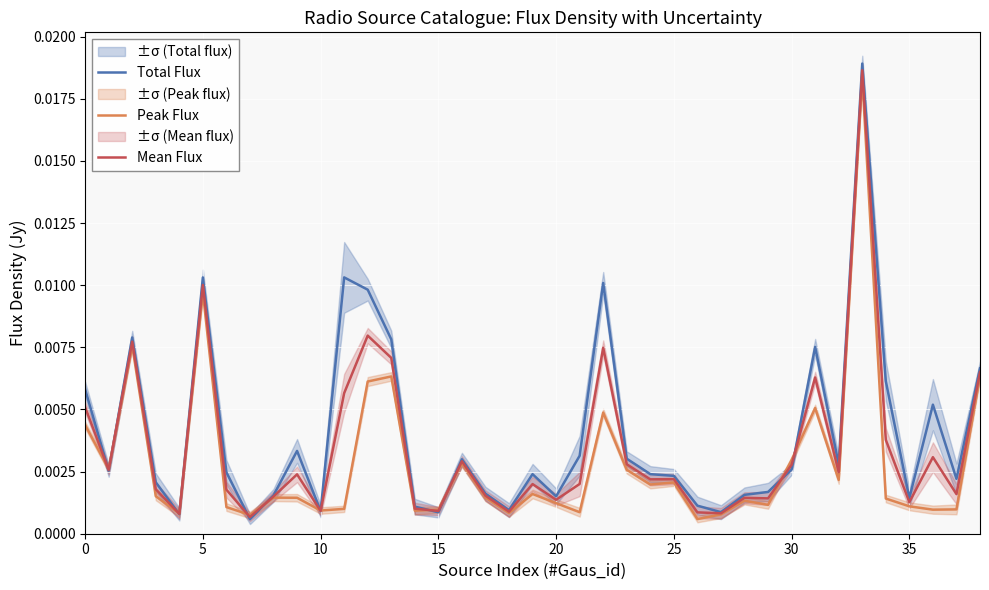

What is the sum of all Mean Flux values?

0.1